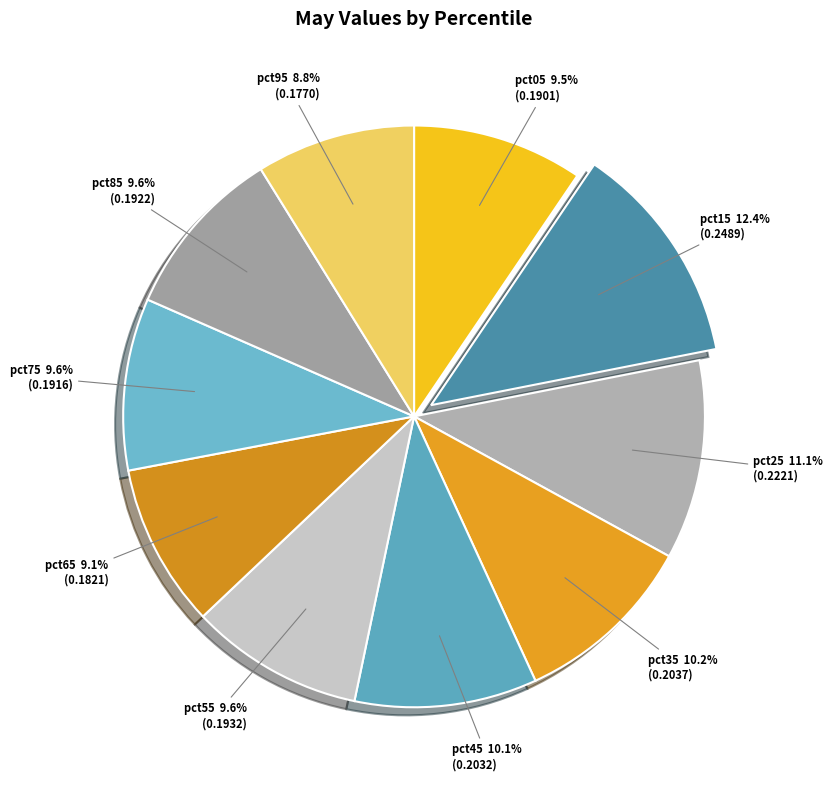

Count the number of slices in the pie.

10